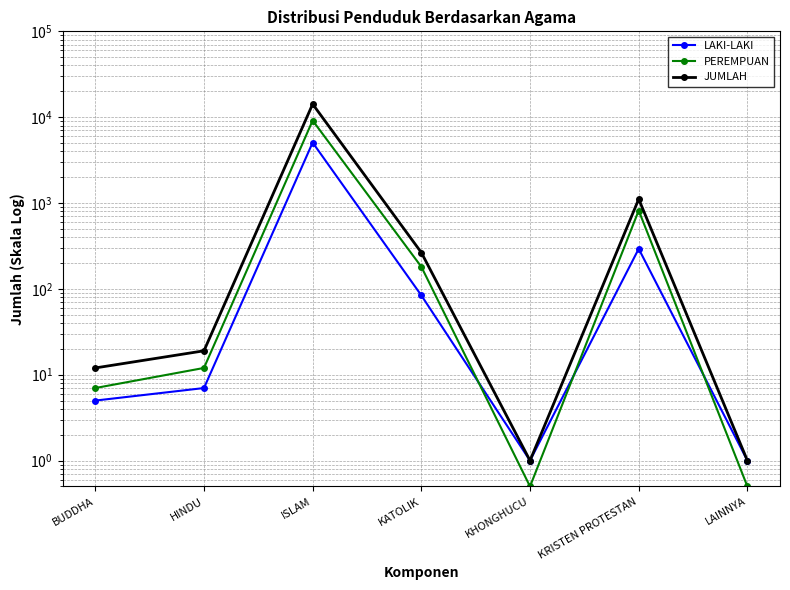

How many lines are shown in the chart?

3